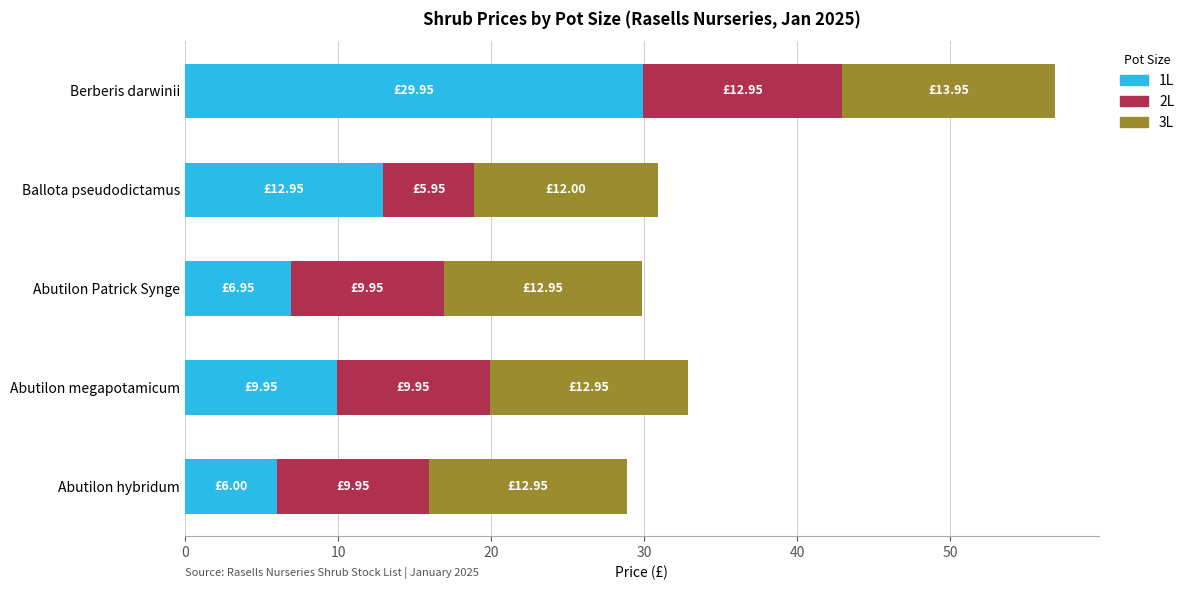

What is the total value across all series at Ballota pseudodictamus?

30.9